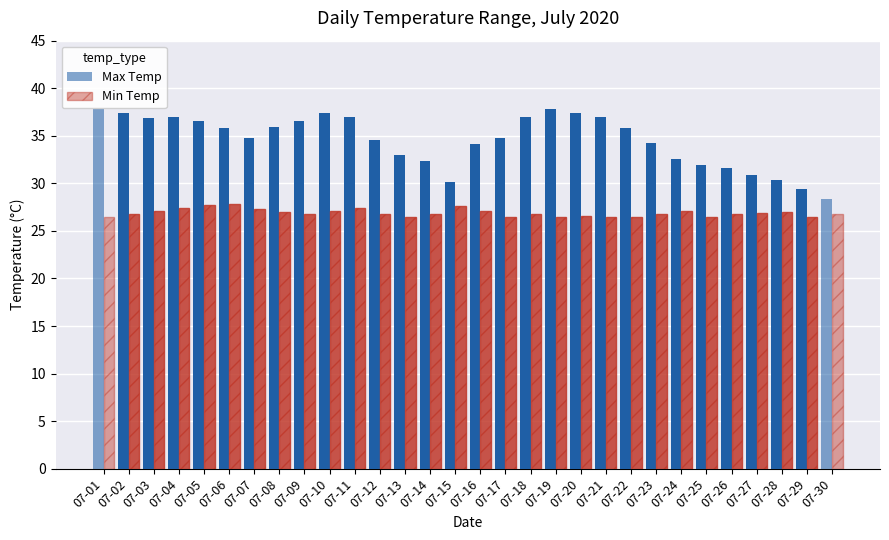

What is the highest value of the Min Temp series?

27.8